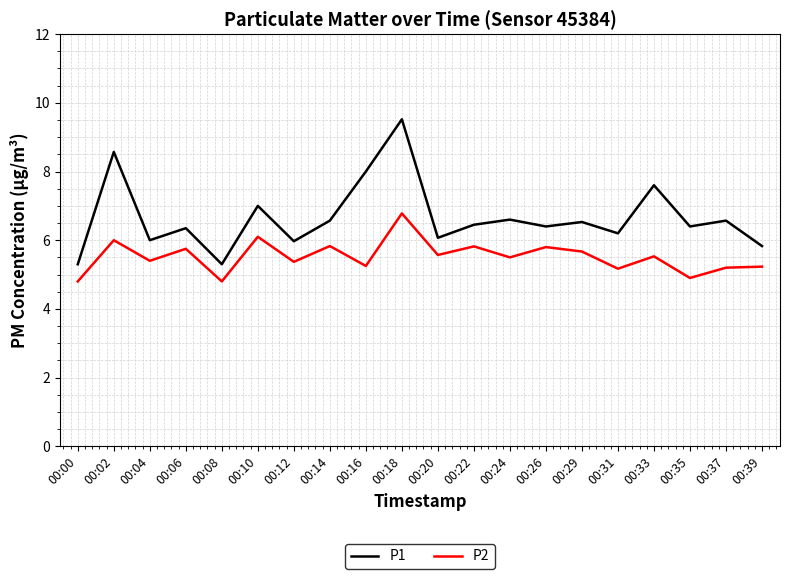

What is the sum of the P1 values at 00:31 and 00:37?

12.8